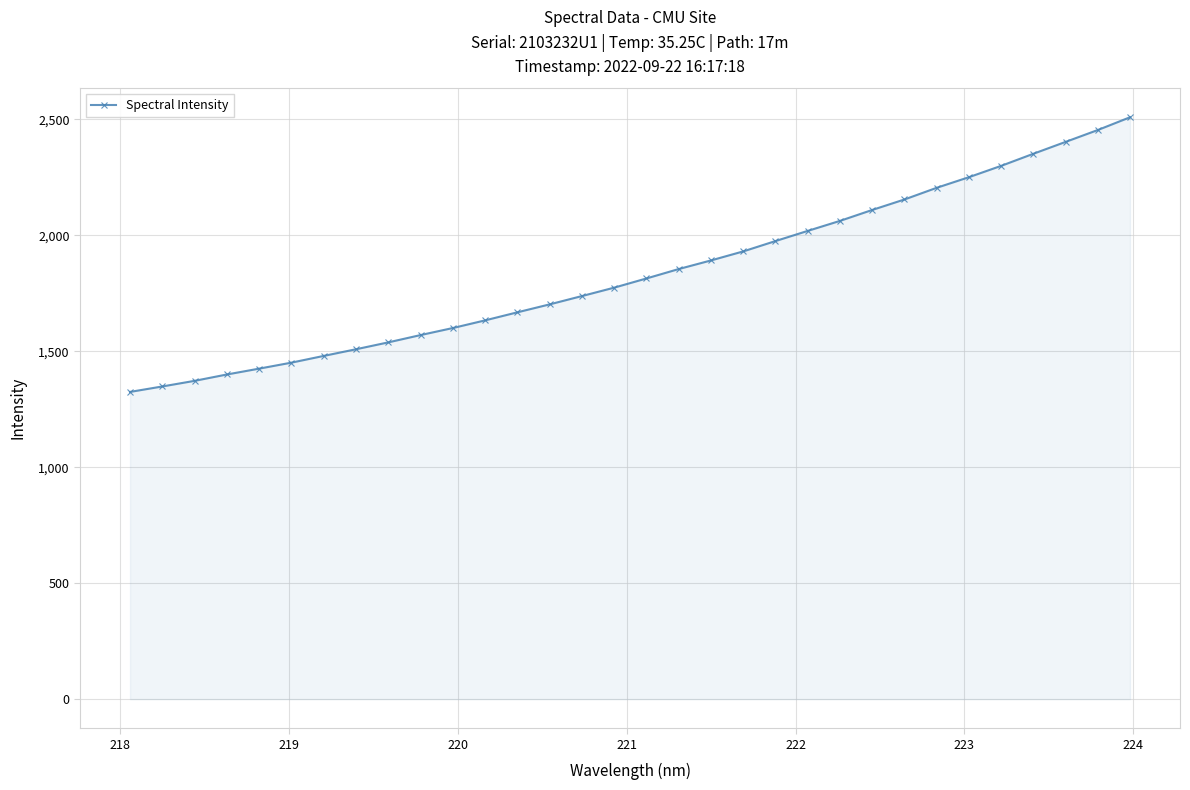

What is the average value?

1838.6